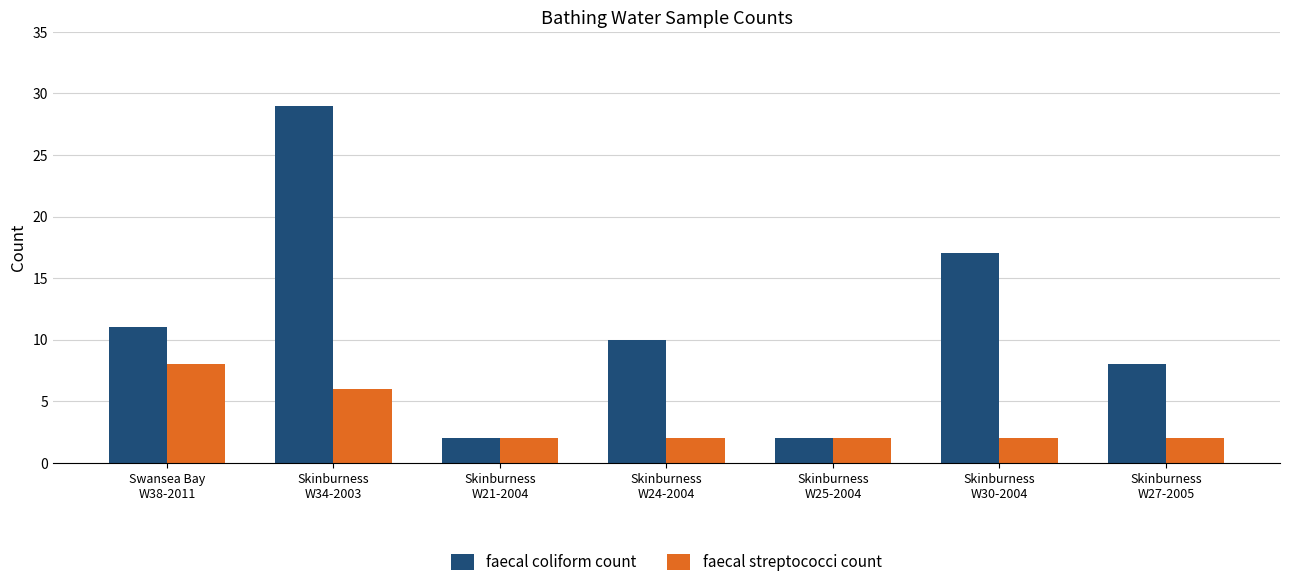

Which series has the widest spread of values?

faecal coliform count